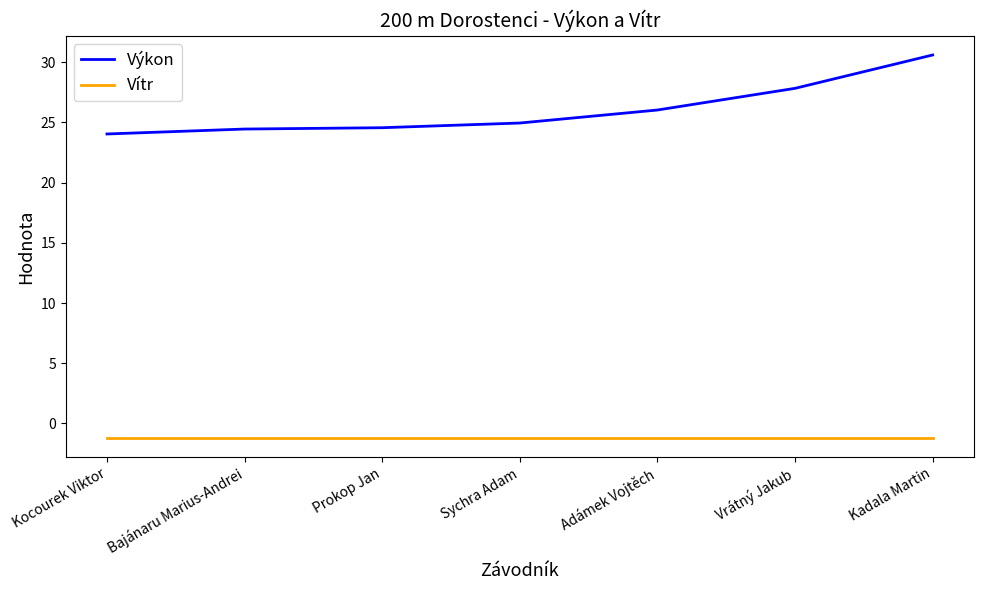

What is the sum of all Vítr values?

-8.4